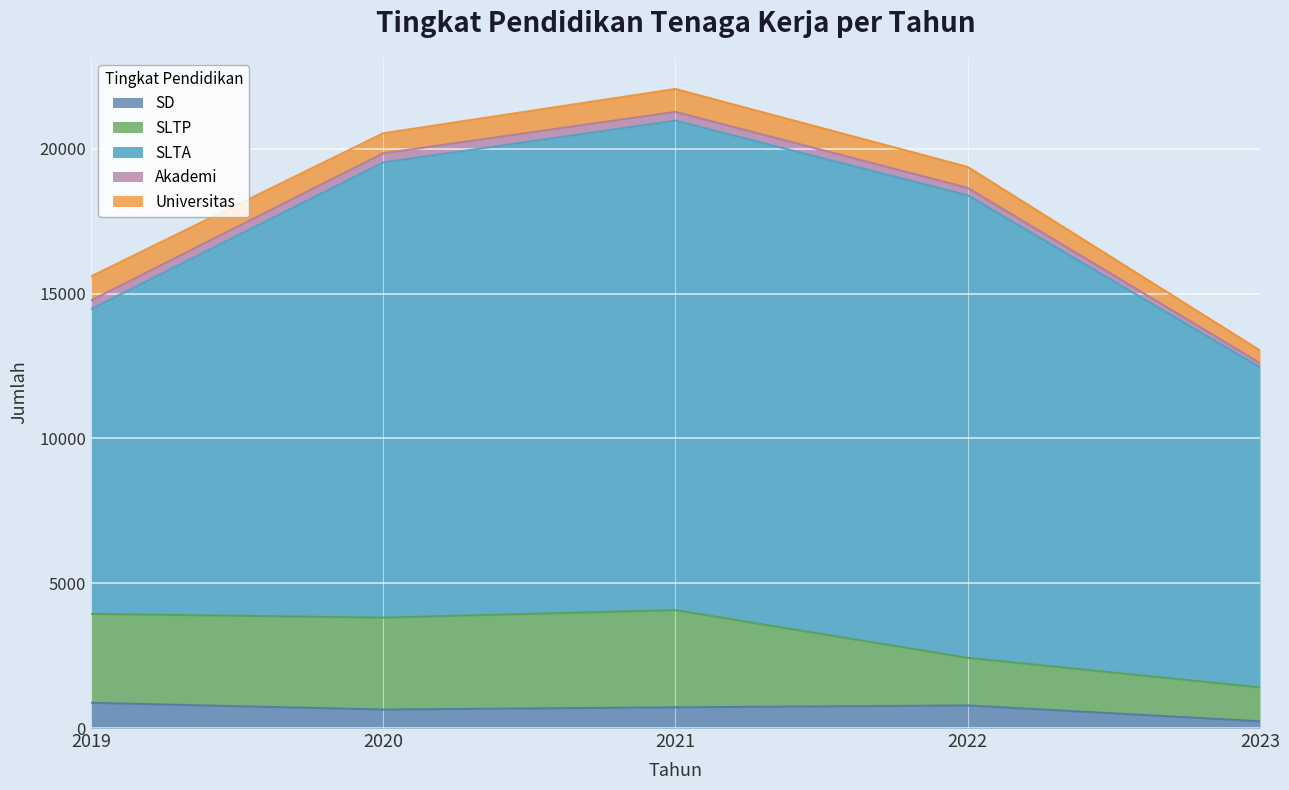

At which category does Universitas reach its first local peak?

2021